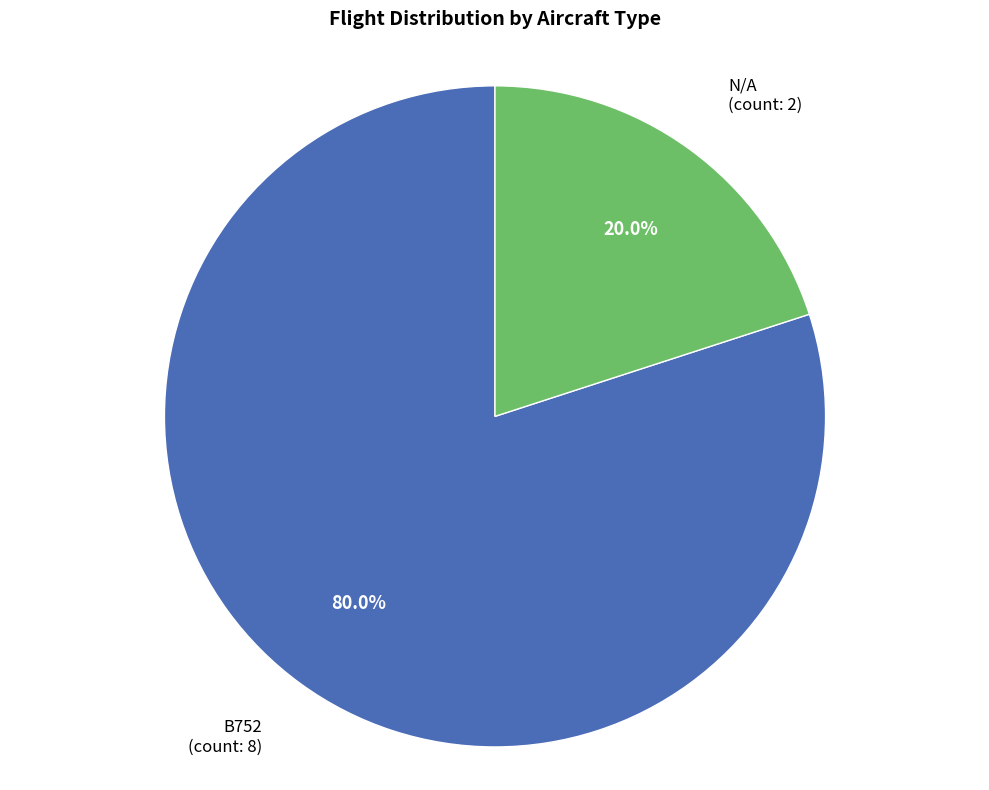

Is there any slice that represents more than half of the pie?

Yes